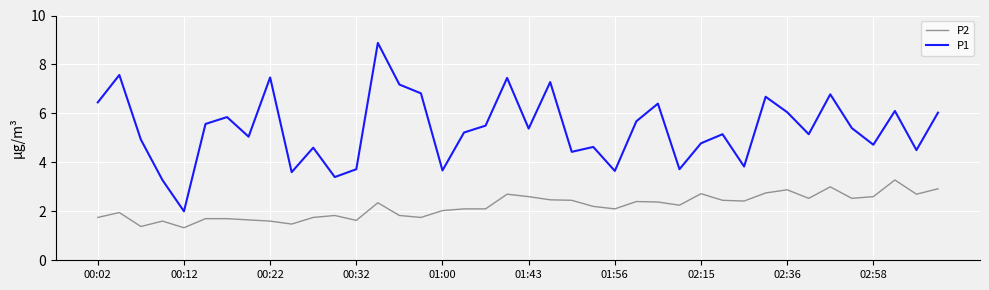

What is the minimum value for P1?

2.0